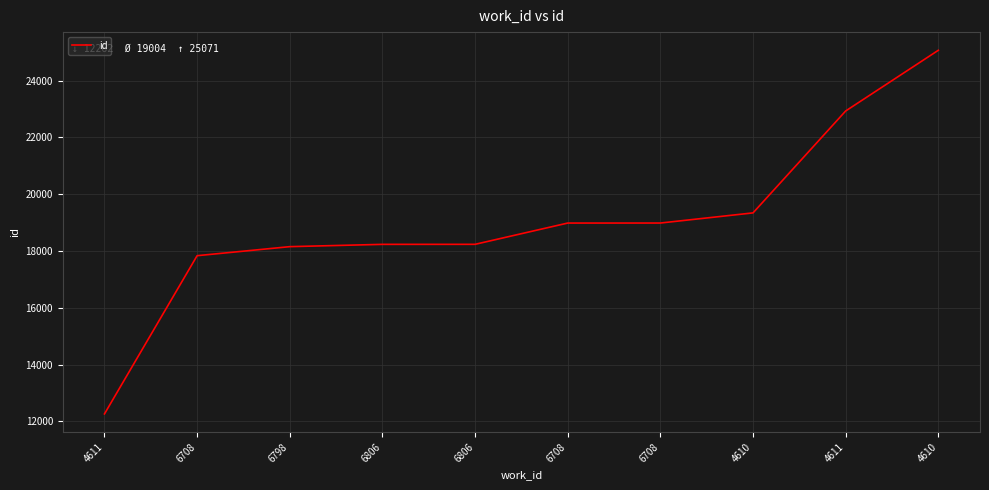

Count the number of data series in this chart.

1